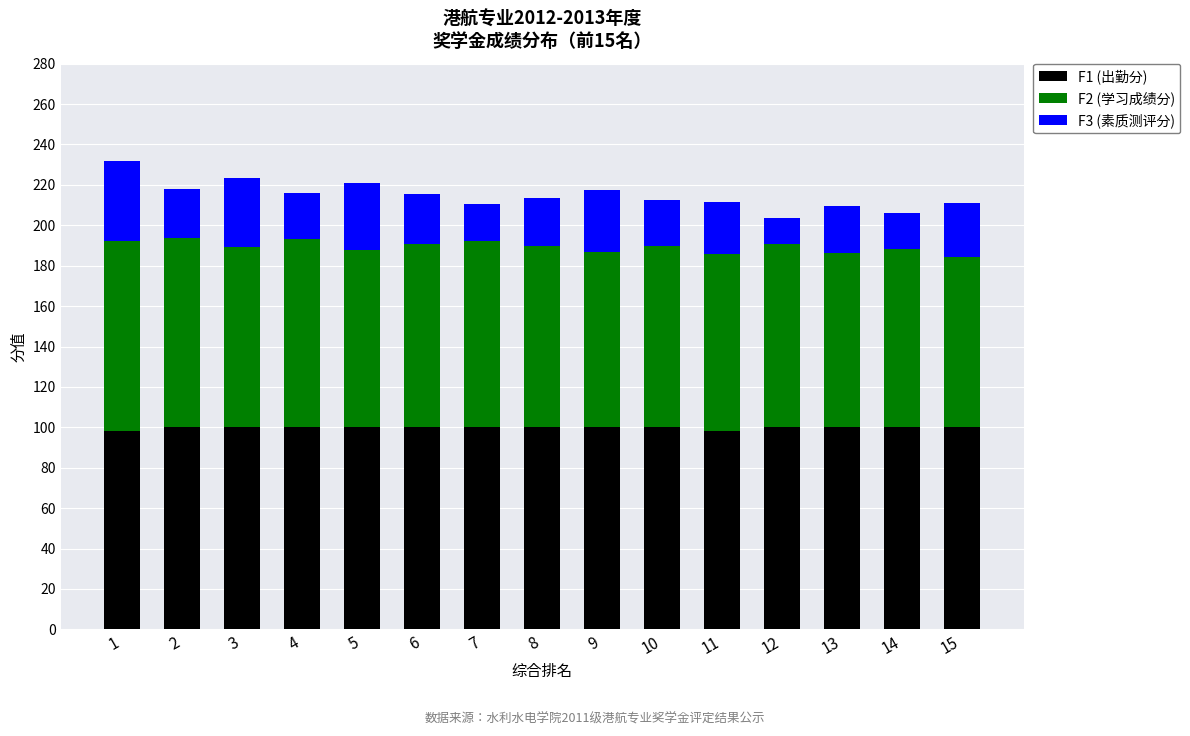

What is the minimum value for F1 (出勤分)?

98.0